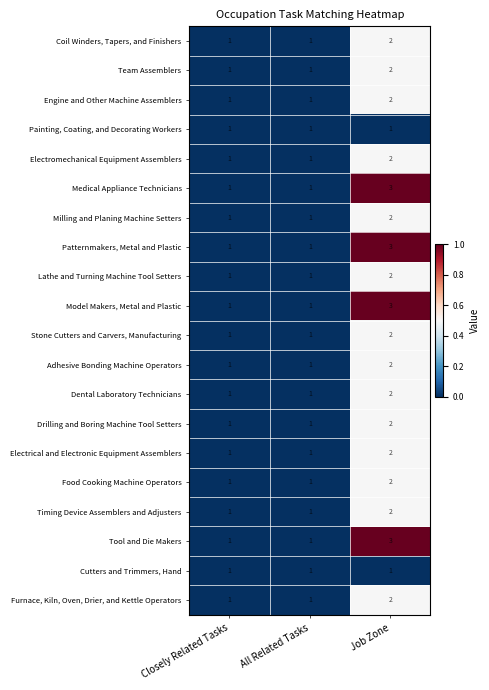

At which category is the sum across all series the highest?

Job Zone